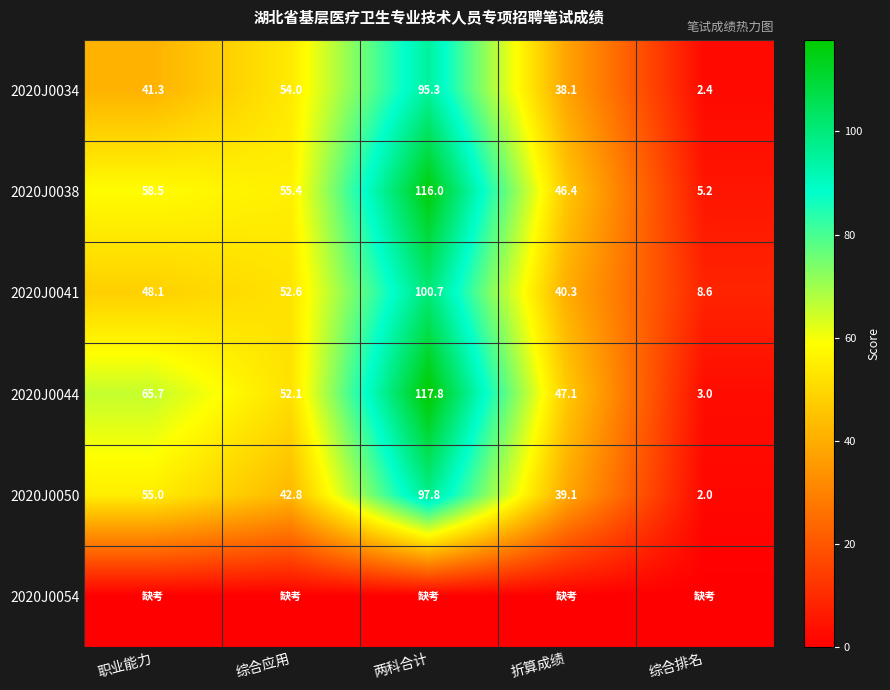

How many values in the 2020J0034 series exceed 41?

3